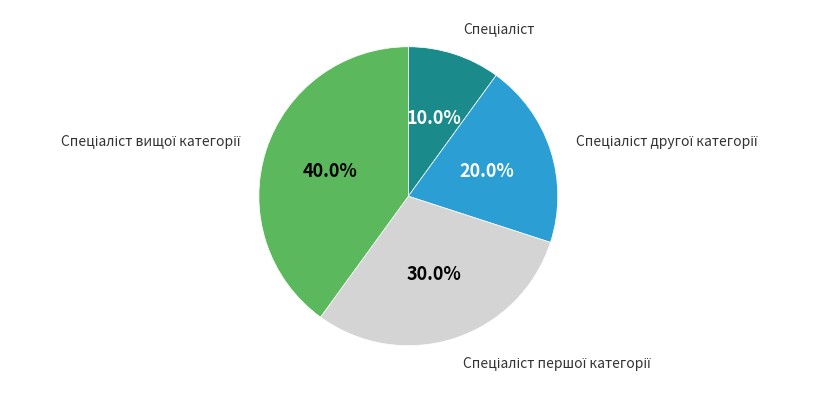

Is there any slice that represents more than half of the pie?

No